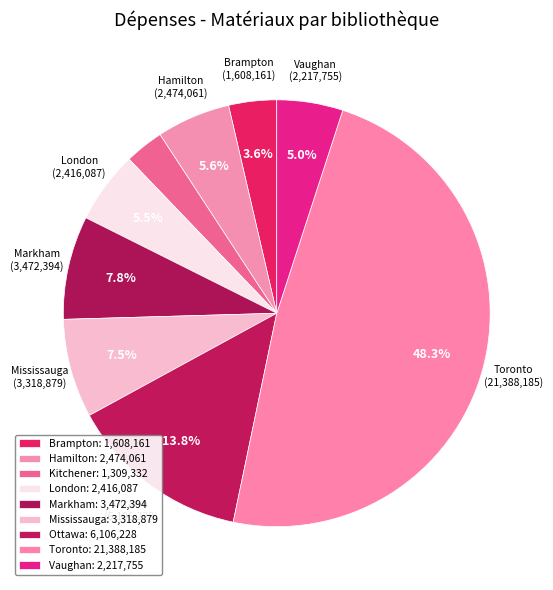

Which category has the smallest portion of the pie?

Kitchener